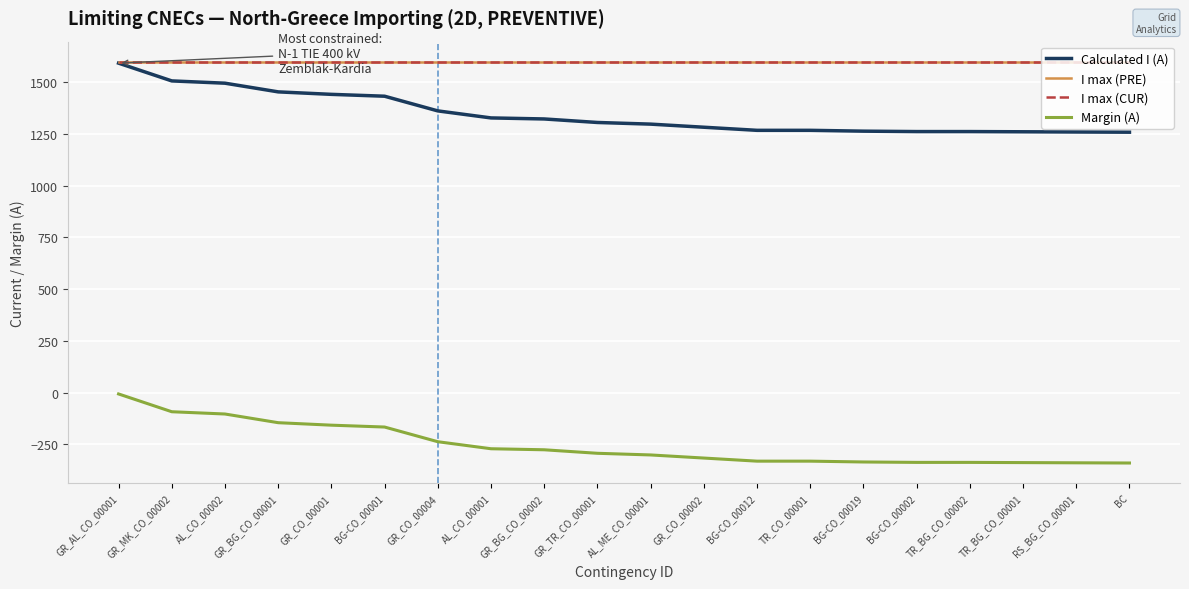

Does the chart display data point markers on the line(s)?

No